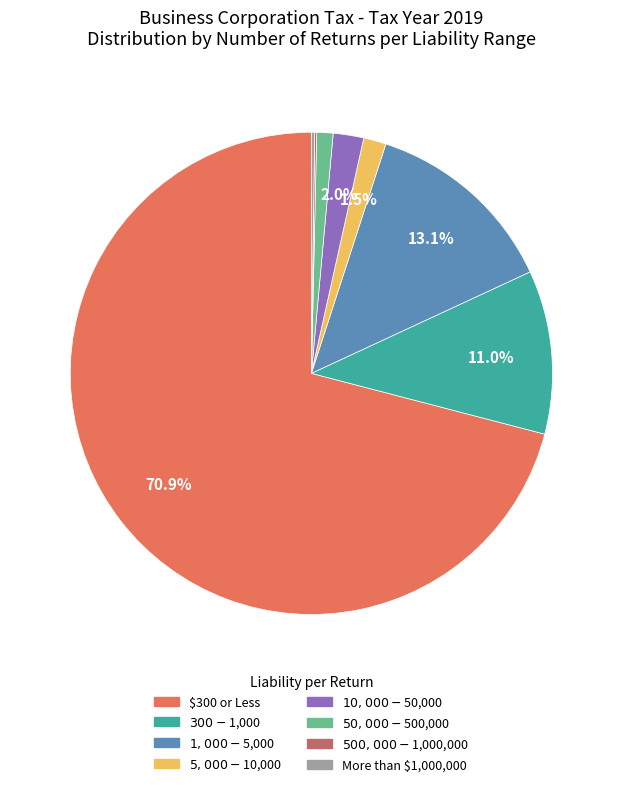

Which slice is the largest?

$300 or Less